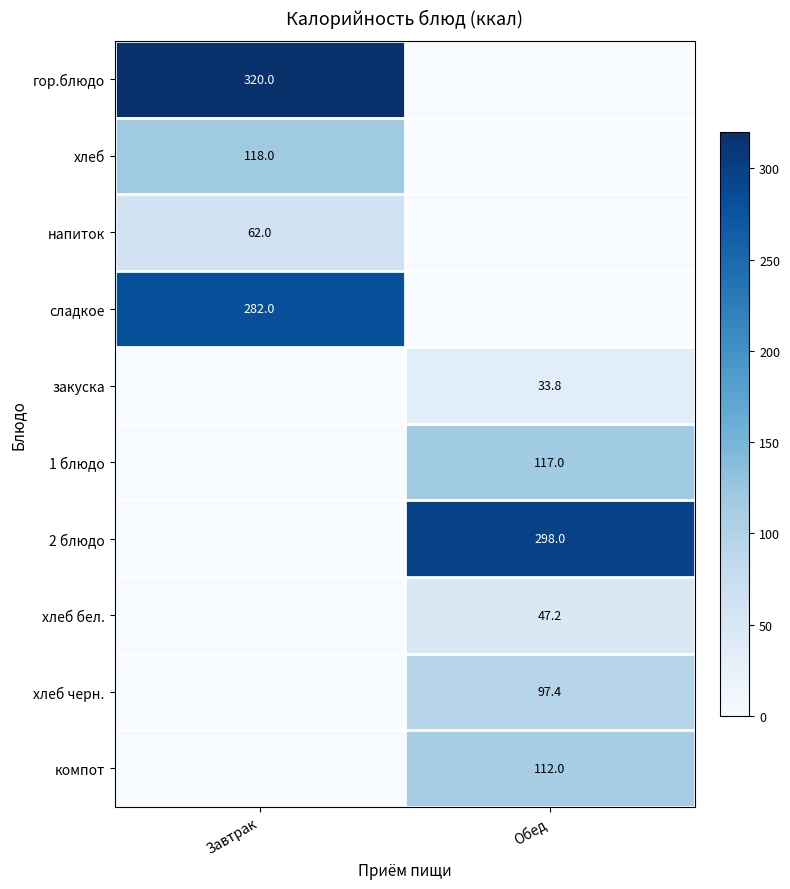

How many categories are shown in the chart?

2